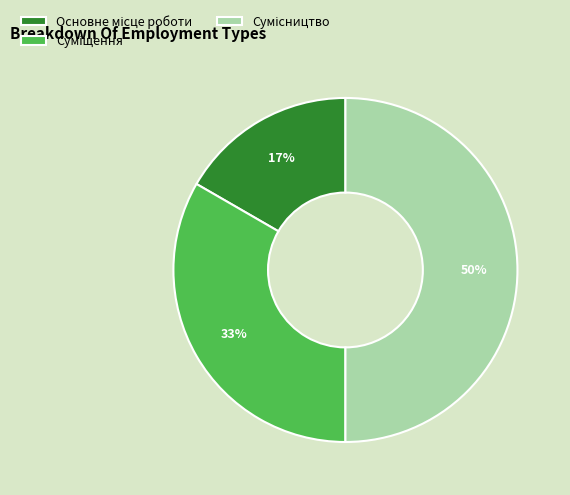

Rank the categories by value from lowest to highest.

Основне місце роботи, Суміщення, Сумісництво